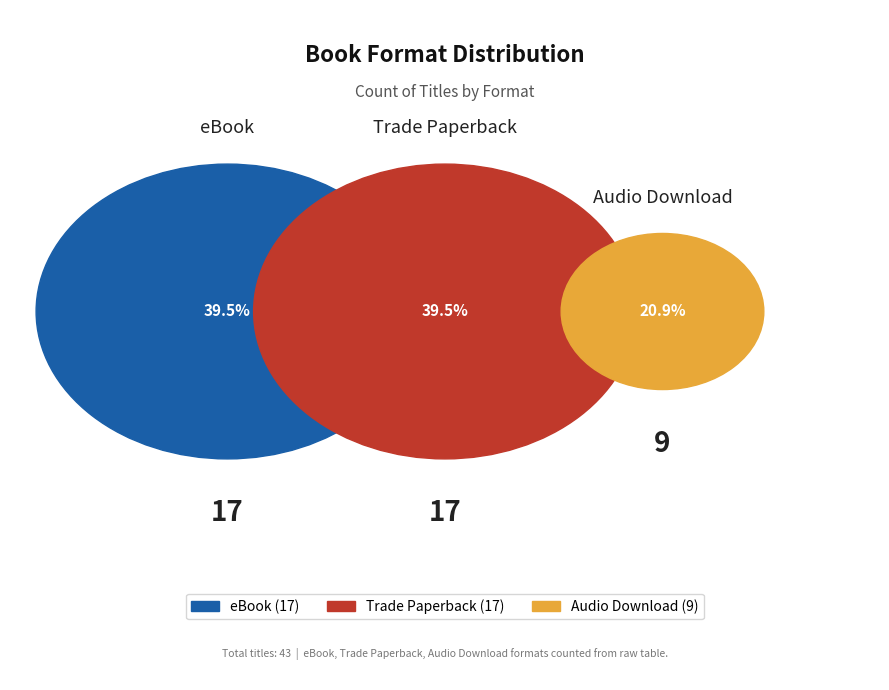

What percentage is the eBook slice, to the nearest percent?

40%